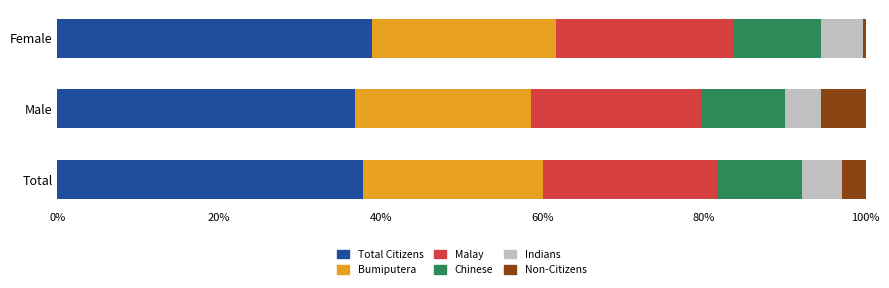

What is the lowest value of the Total Citizens series?

36.8